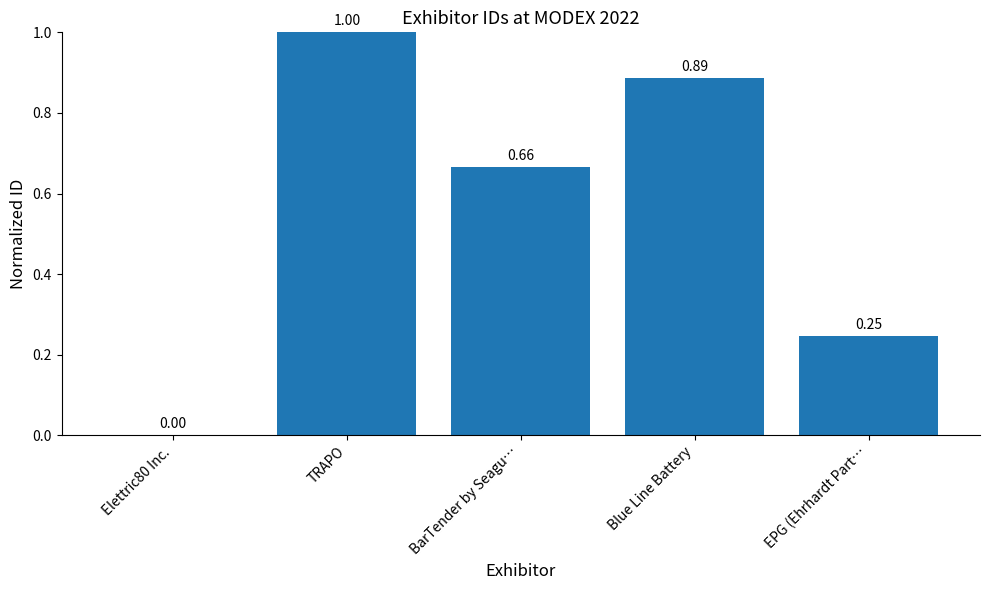

The value at Elettric80 Inc. is -0.4. True or false?

False